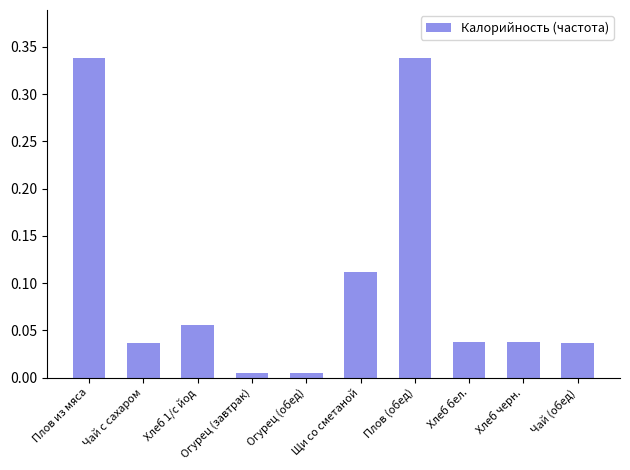

What is the label of the 9th bar from the left?

Хлеб черн.